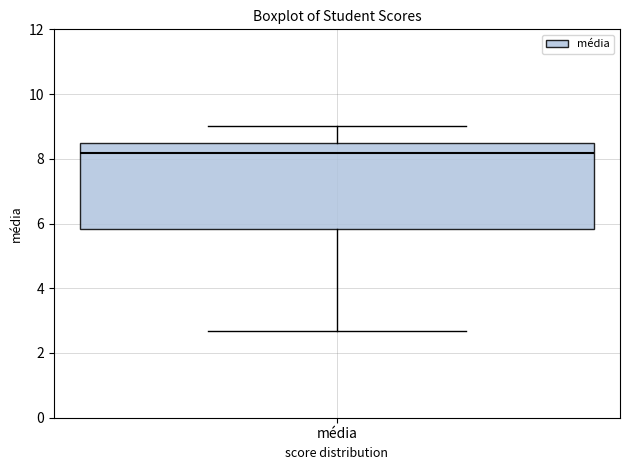

Where does the lower whisker of the box for média end on the y-axis? The values are not printed on the chart, so give them approximately, as read against the axis.

2.6